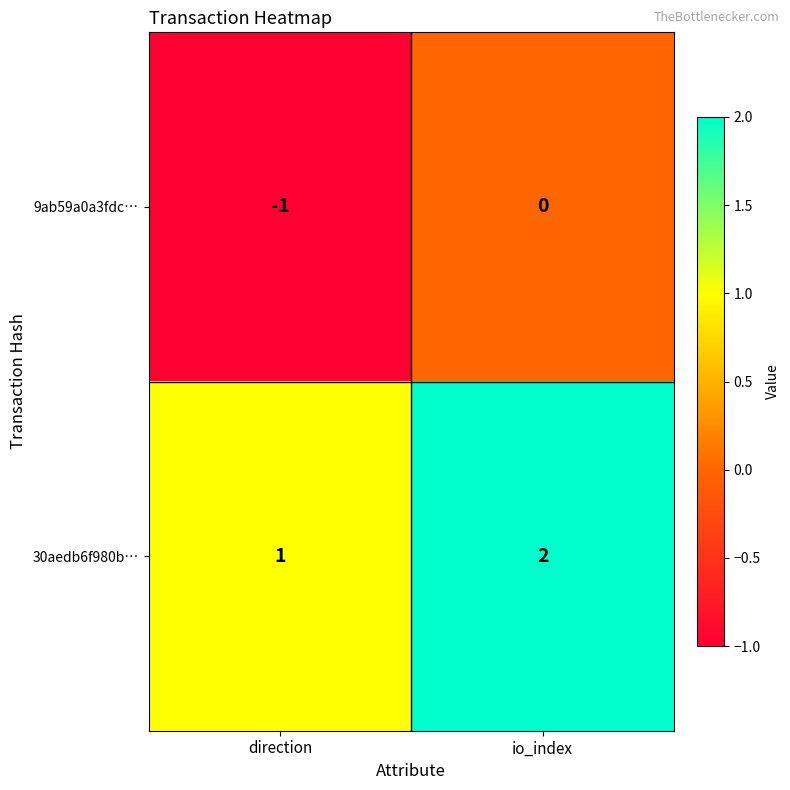

Count the number of data series in this chart.

2